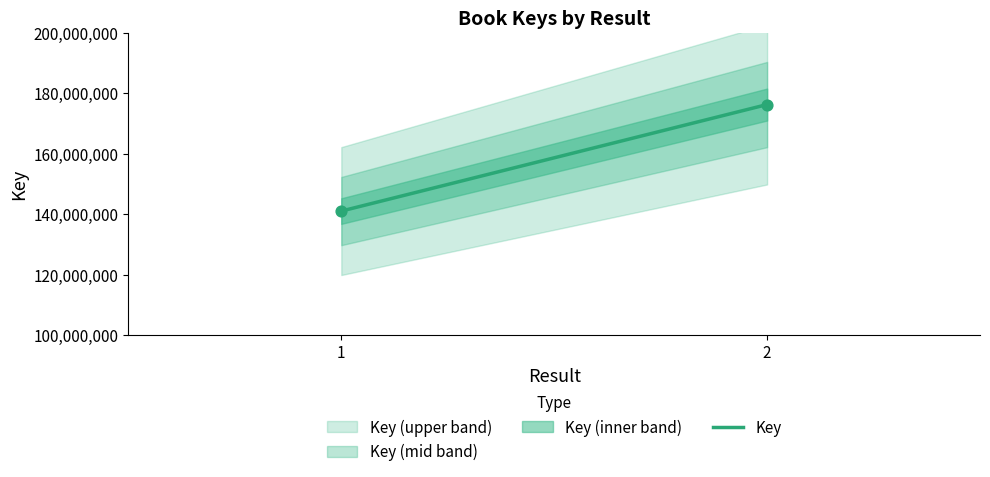

What is the range of Y values (max minus min)?

35236039